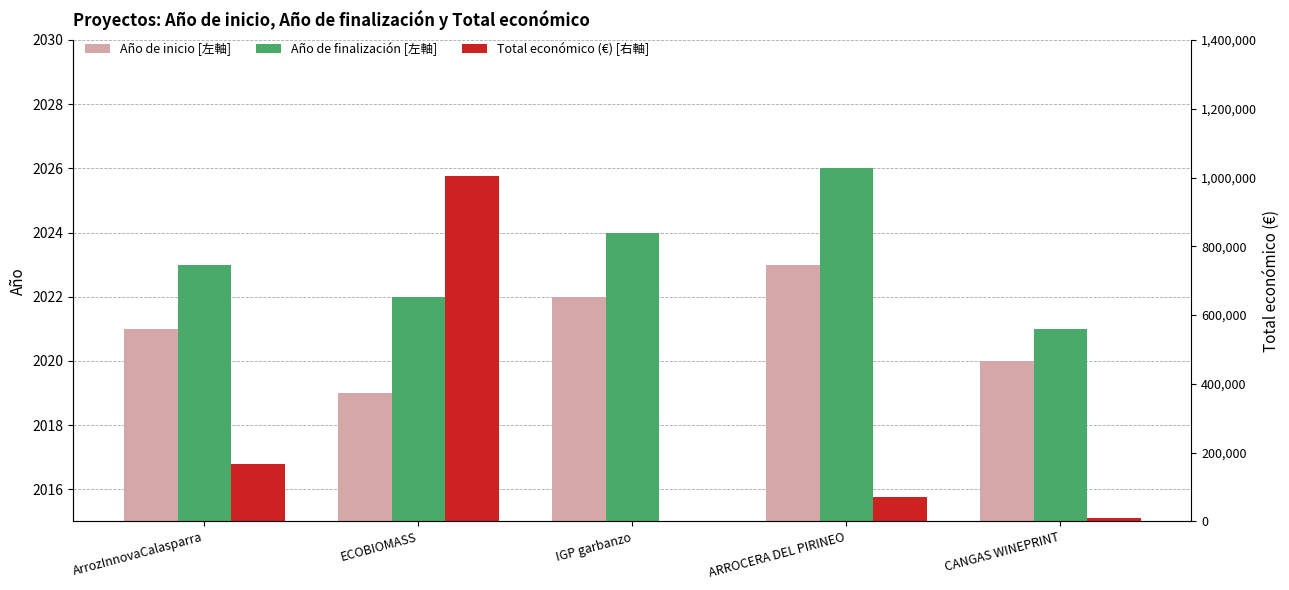

What is the maximum value shown in the chart?

1003835